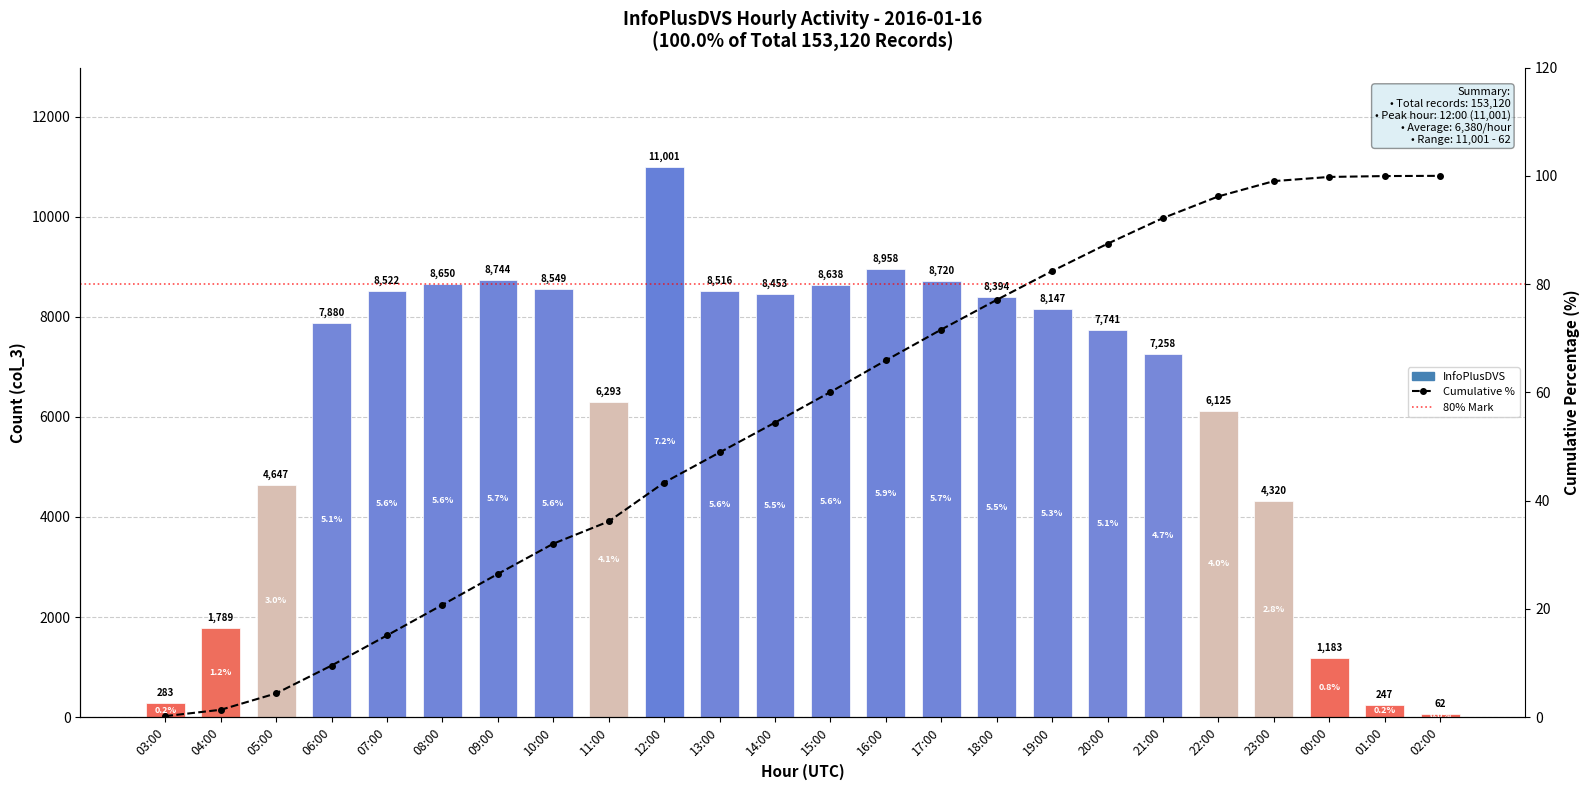

Reading left to right, what are all the values shown in this chart?

03:00=283	04:00=1789	05:00=4647	06:00=7880	07:00=8522	08:00=8650	09:00=8744	10:00=8549	11:00=6293	12:00=11001	13:00=8516	14:00=8453	15:00=8638	16:00=8958	17:00=8720	18:00=8394	19:00=8147	20:00=7741	21:00=7258	22:00=6125	23:00=4320	00:00=1183	01:00=247	02:00=62